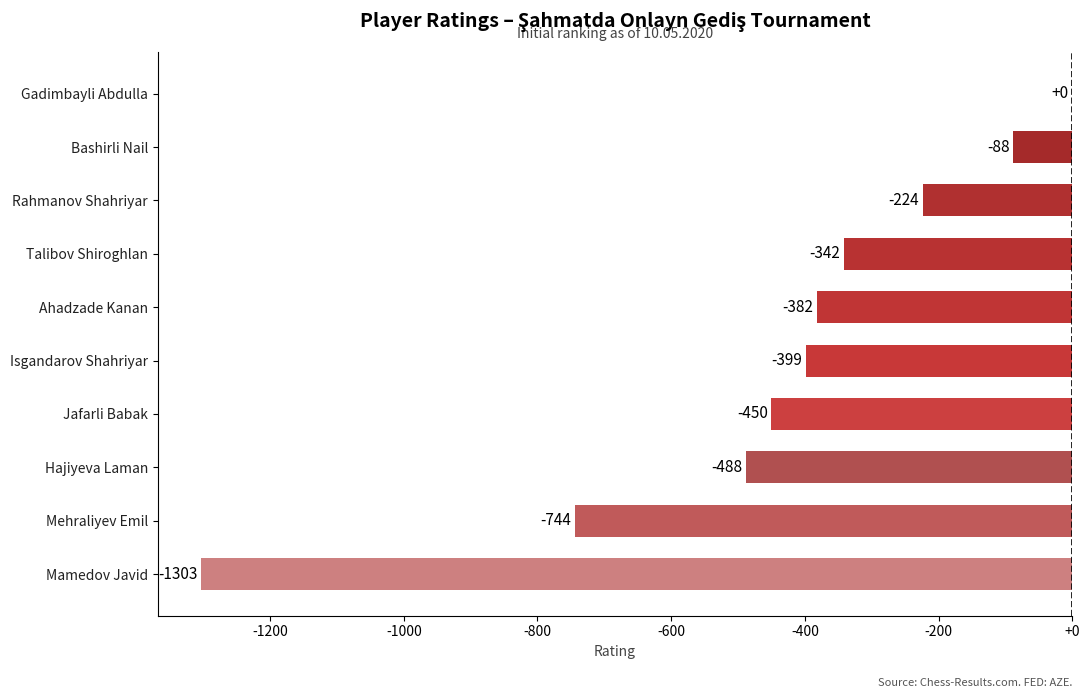

Reading bottom to top, transcribe all the data shown in this chart.

Mamedov Javid=-1303	Mehraliyev Emil=-744	Hajiyeva Laman=-488	Jafarli Babak=-450	Isgandarov Shahriyar=-399	Ahadzade Kanan=-382	Talibov Shiroghlan=-342	Rahmanov Shahriyar=-224	Bashirli Nail=-88	Gadimbayli Abdulla=0